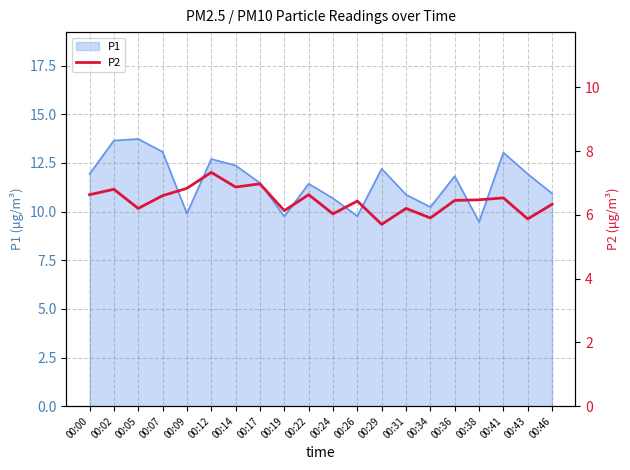

True or false: the data shows 6.3 at 00:46.

True